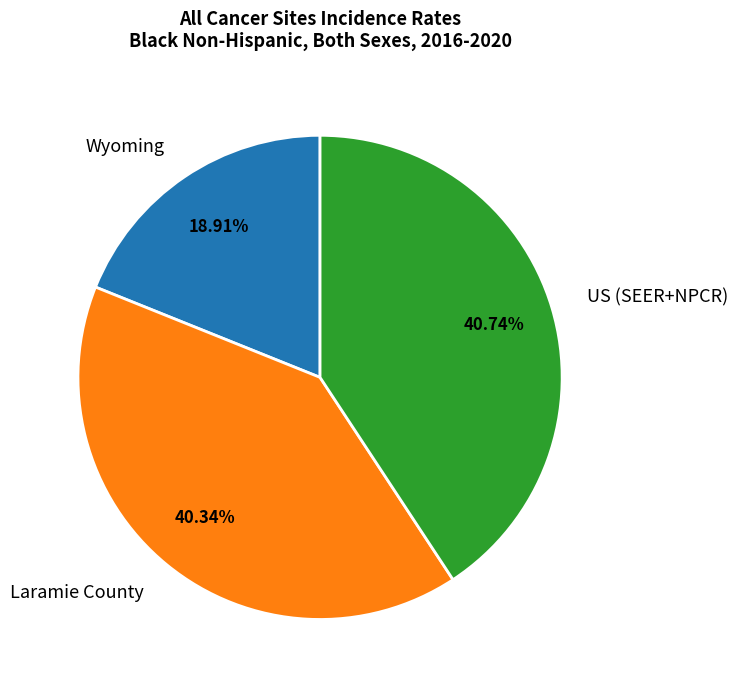

Which category has the smallest portion of the pie?

Wyoming